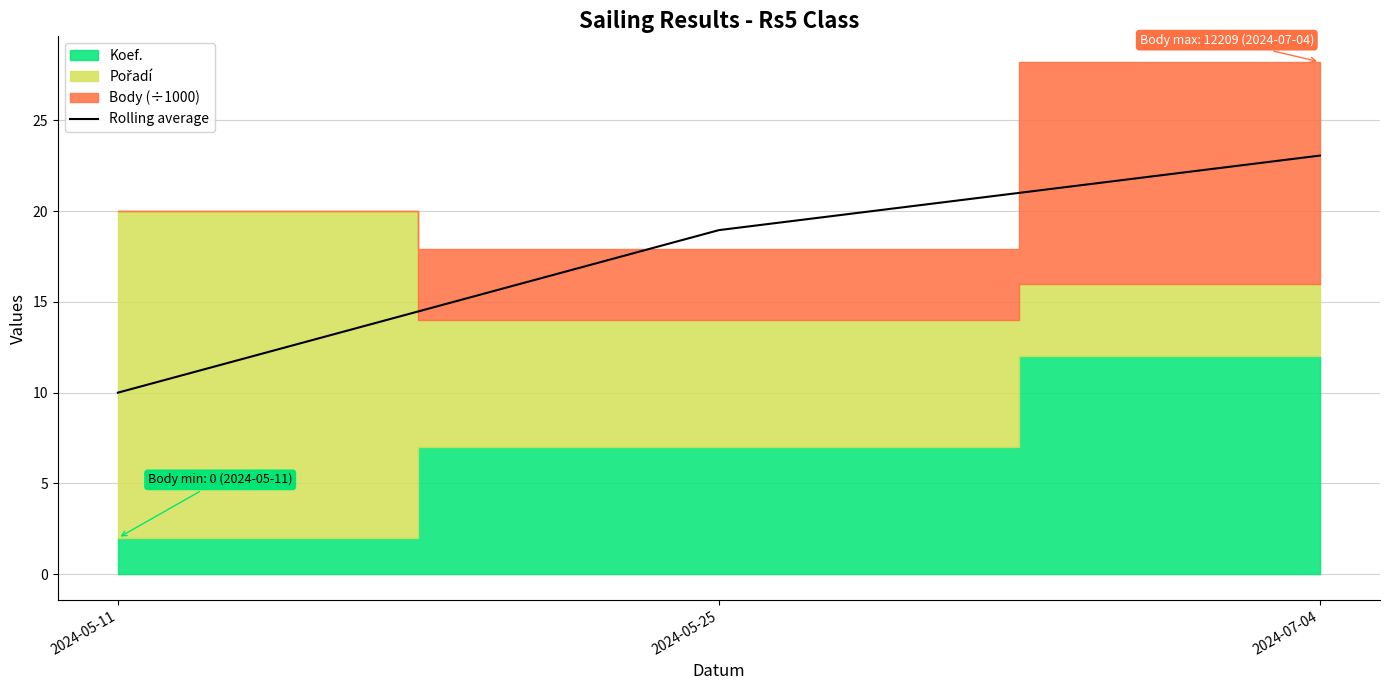

What position from the right is 2024-05-11?

3